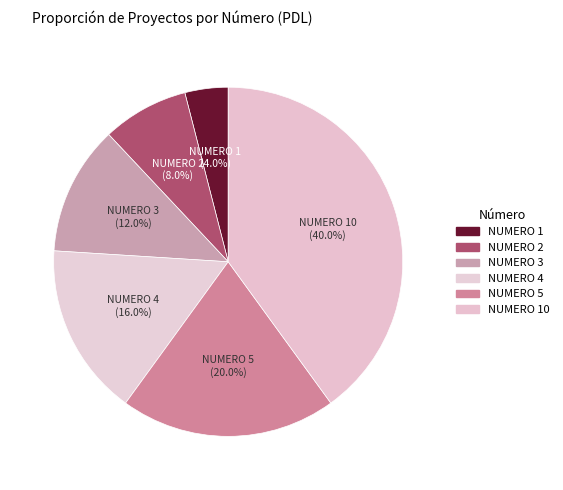

How many slices are in this pie chart?

6